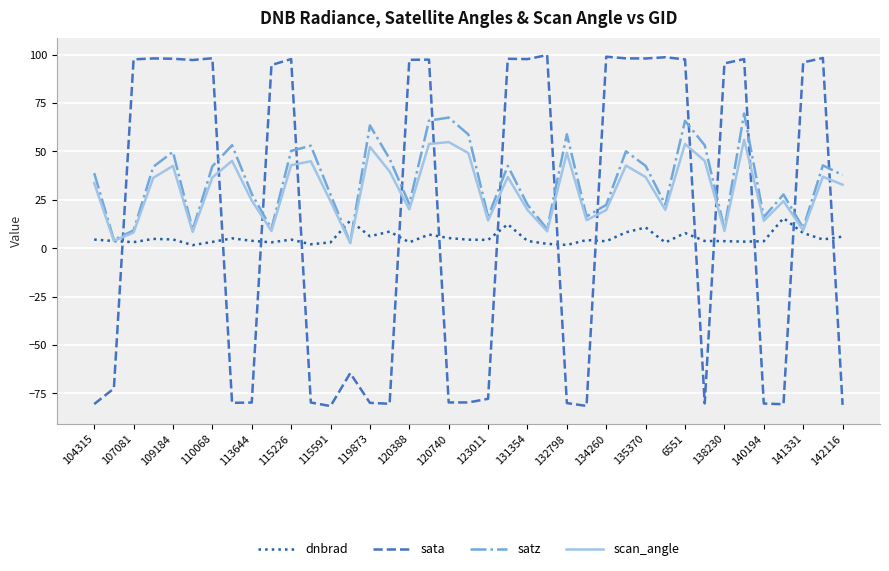

What is the maximum value shown in the chart?

99.8